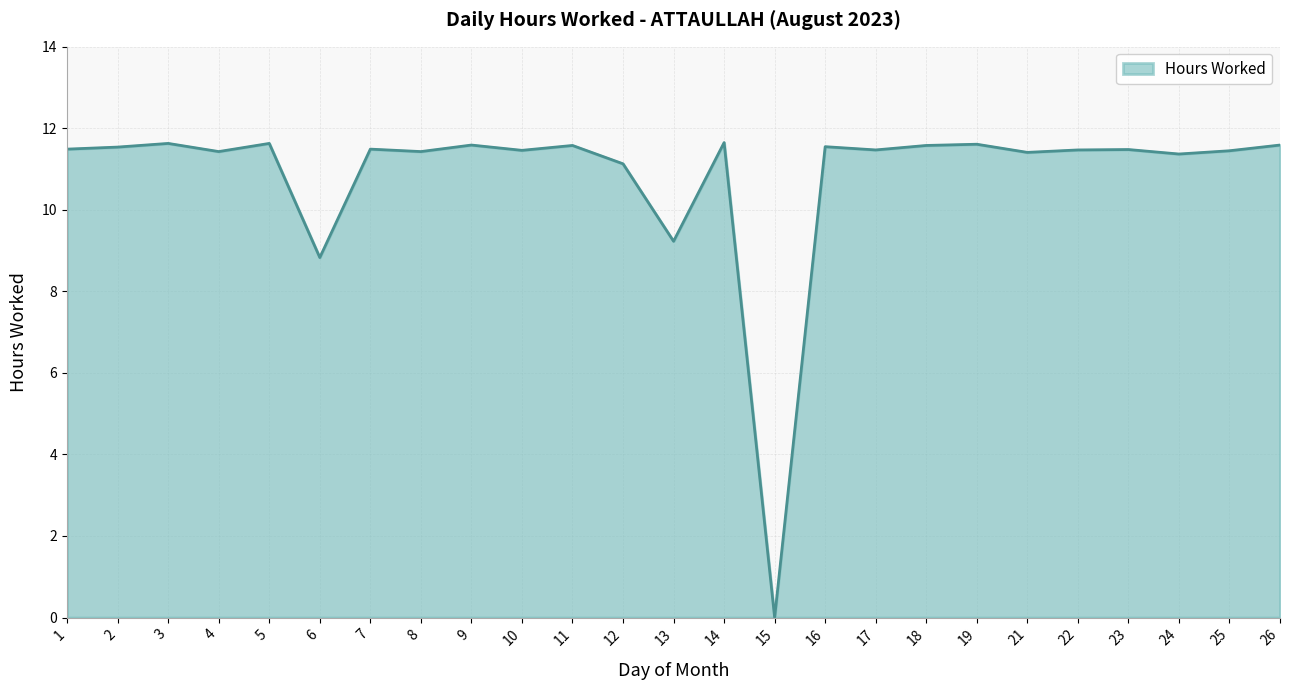

Approximately how many times larger is the value at 1 compared to 10?

1.0